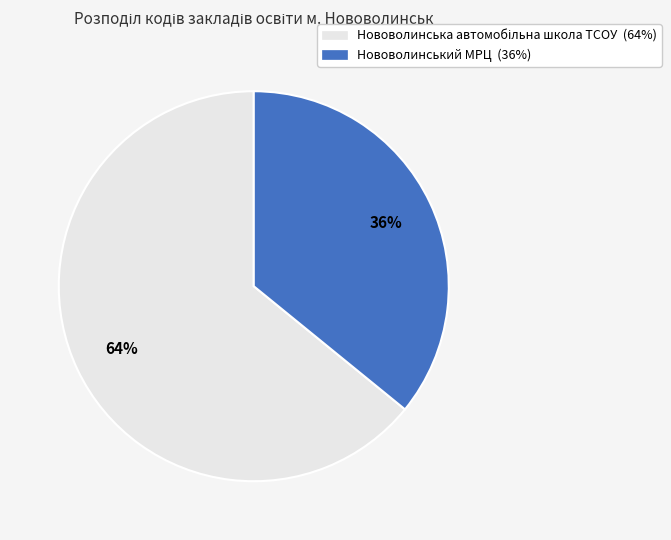

How many segments does this pie chart have?

2